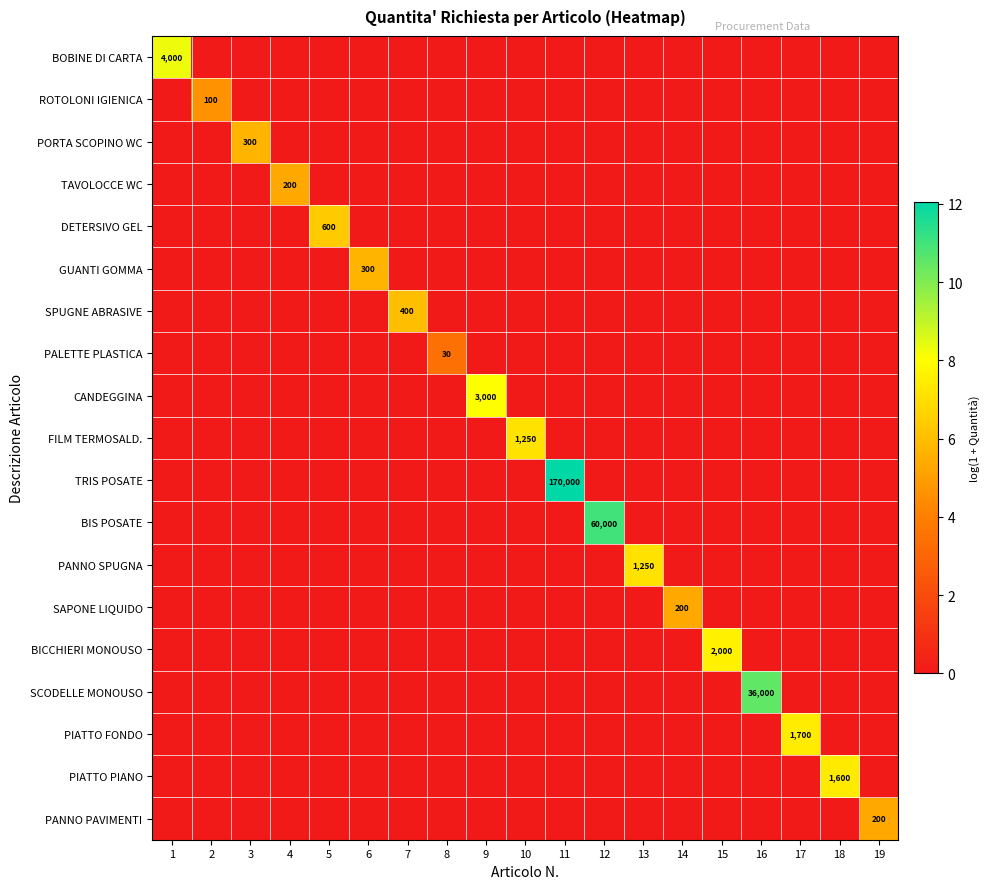

True or false: BIS POSATE has a value of 86322 at 12.

False